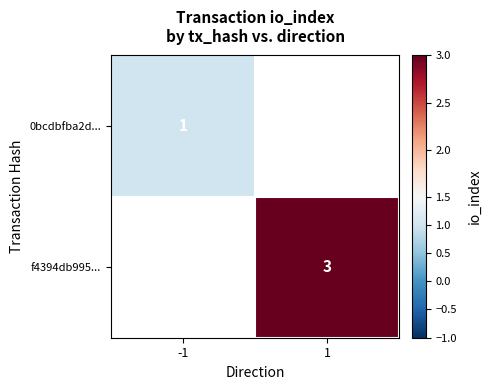

How many series are shown in this chart?

2